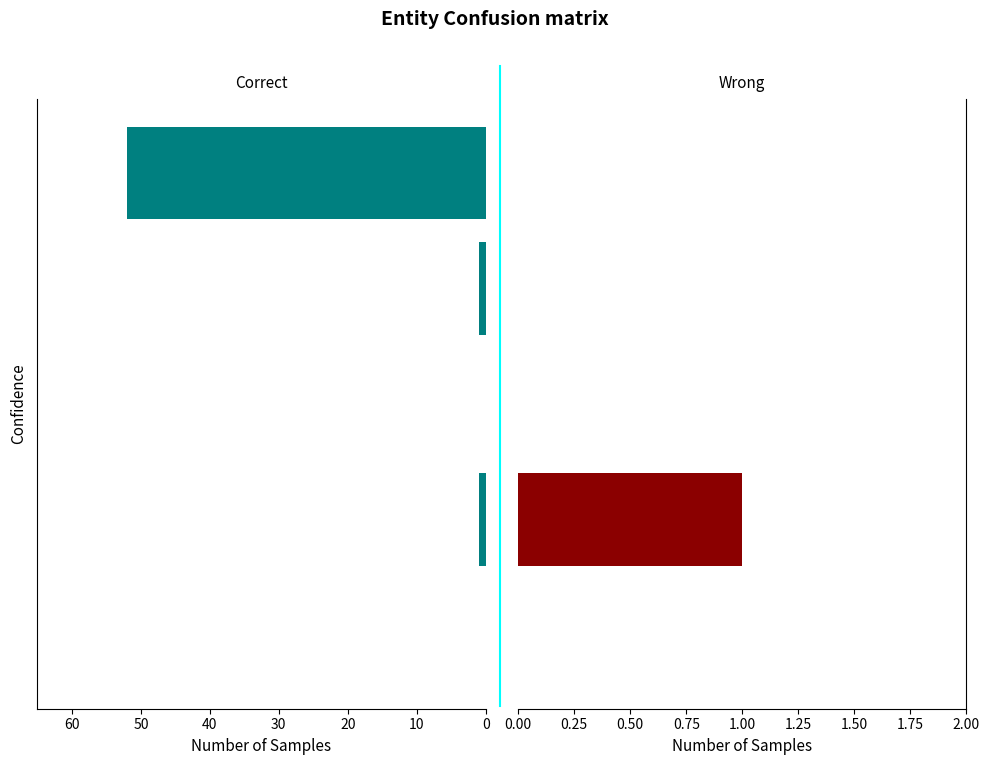

Which series changed the most between 10 and 40?

Correct